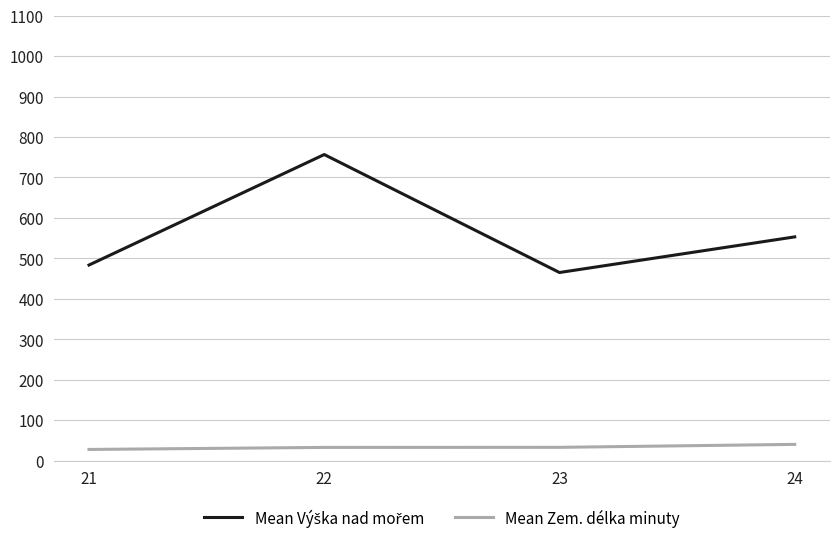

At how many categories does at least one series exceed 366?

4